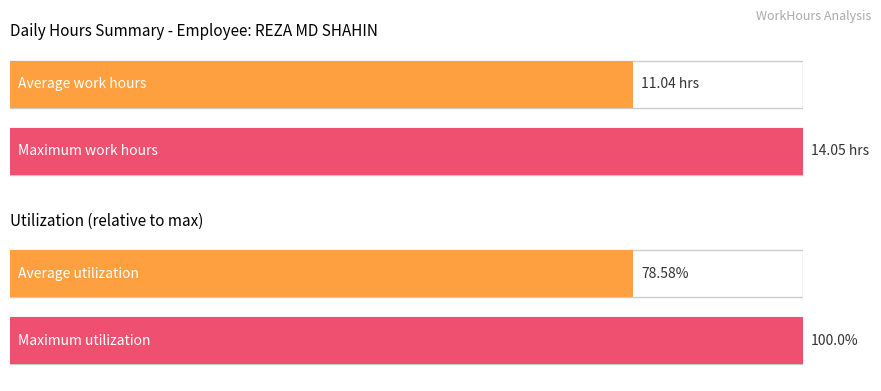

The value of Average utilization at 23 is 5.9. True or false?

False